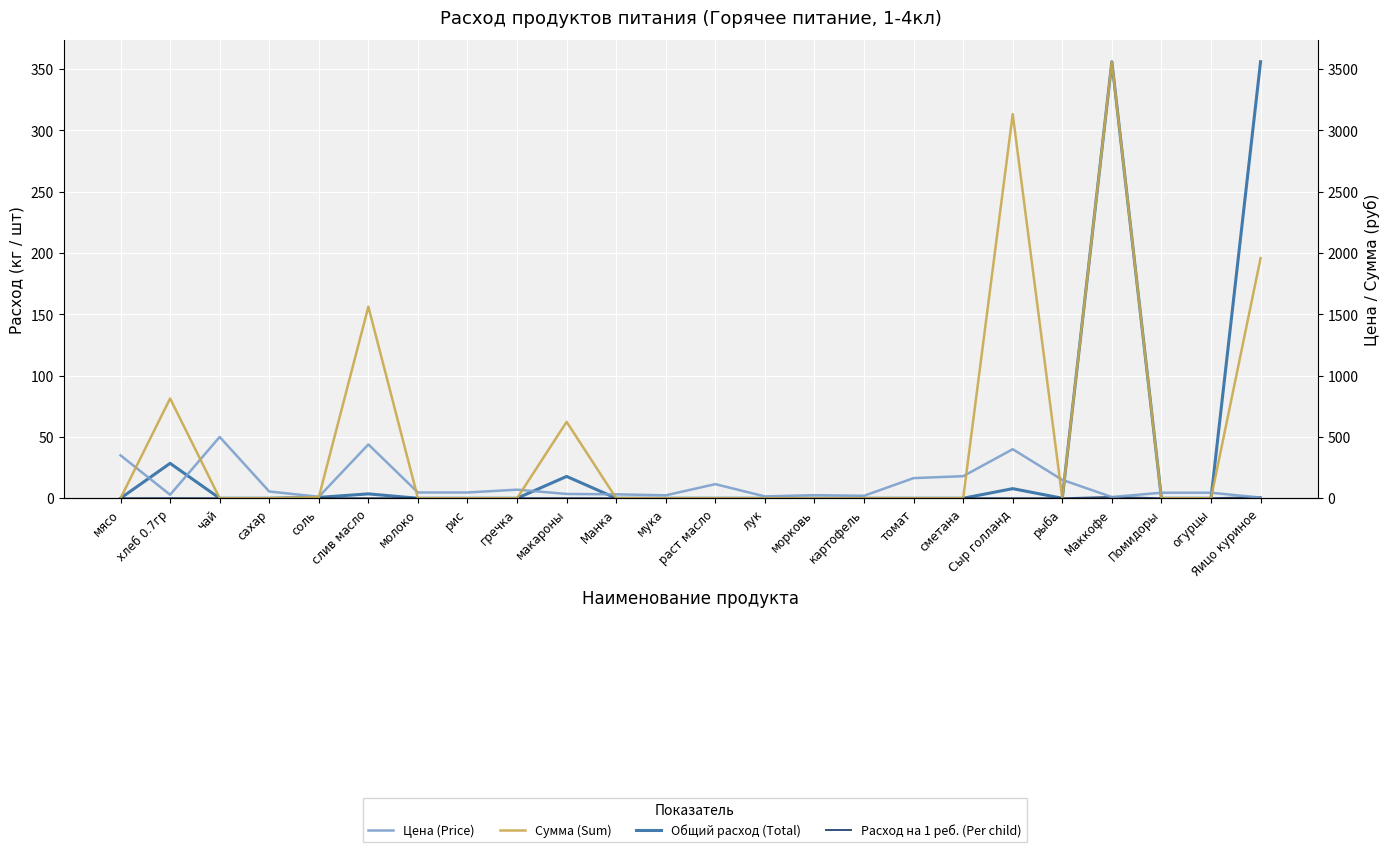

Rank the series at мука from highest to lowest value.

Цена (Price), Общий расход (Total), Расход на 1 реб. (Per child), Сумма (Sum)